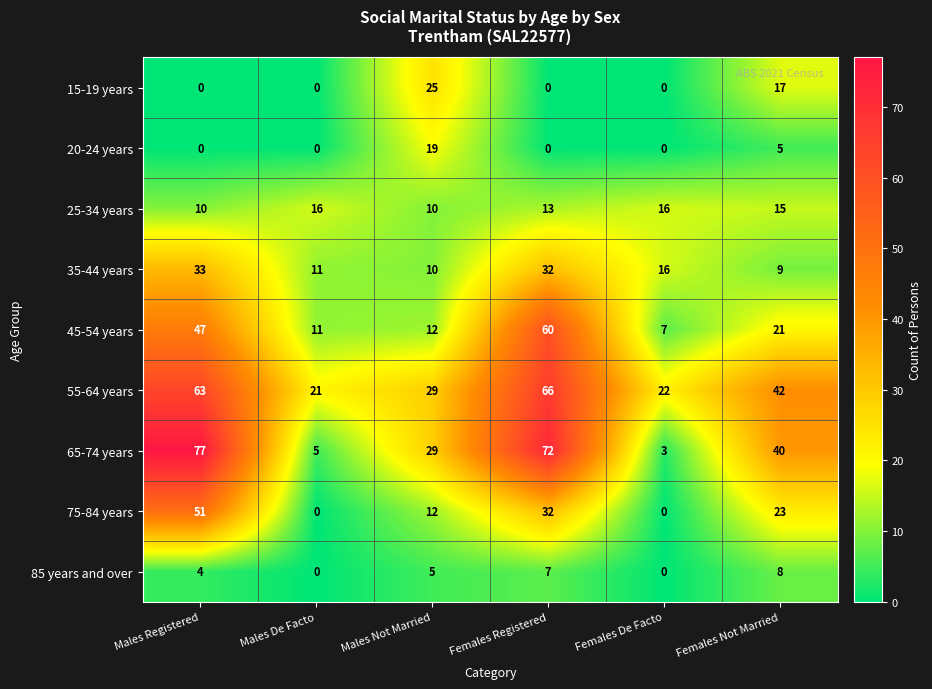

At which category is the sum across all series the highest?

Males Registered